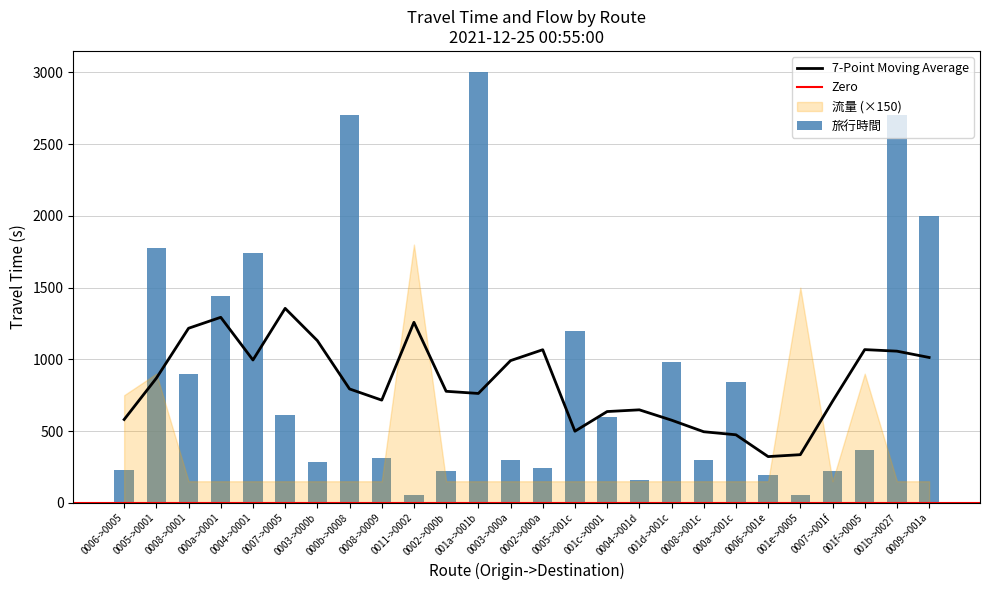

What is the difference between the maximum and minimum values?

2946